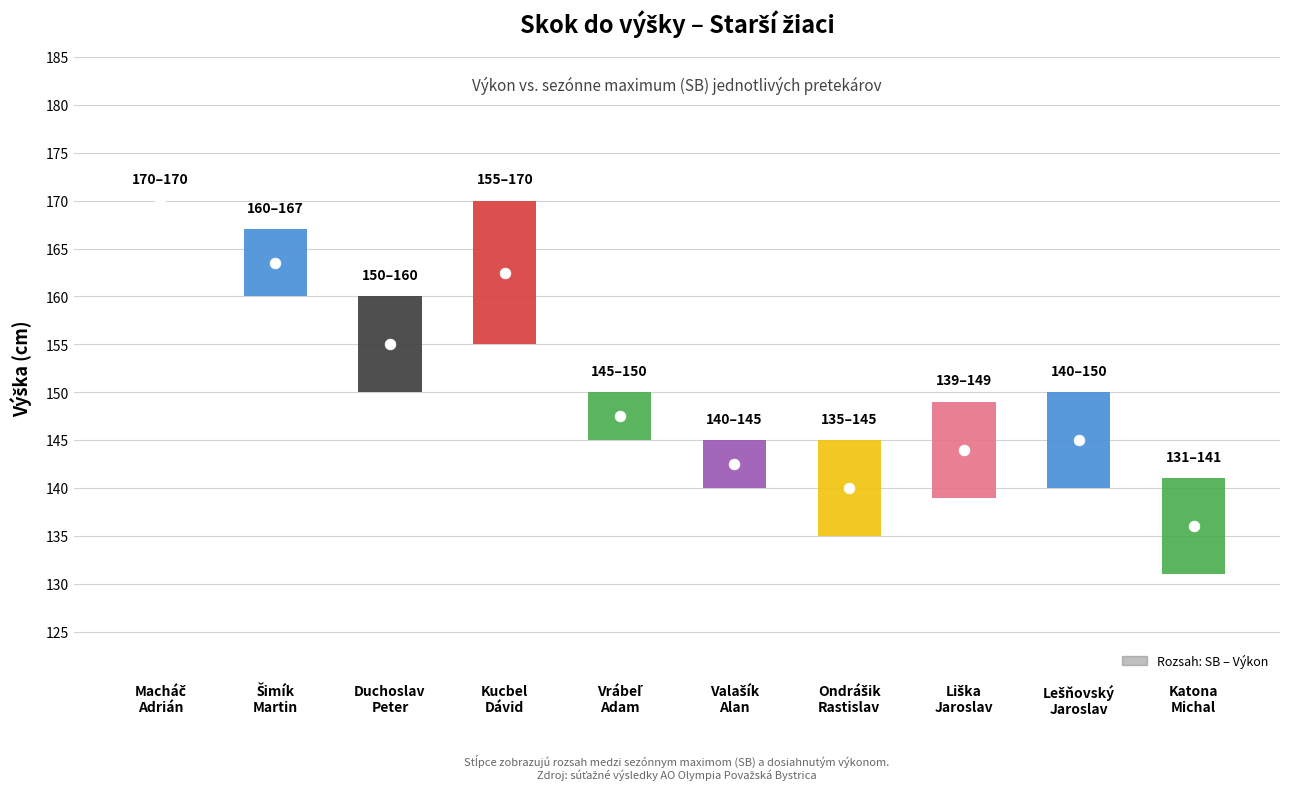

Which series has the largest total across all categories?

SB